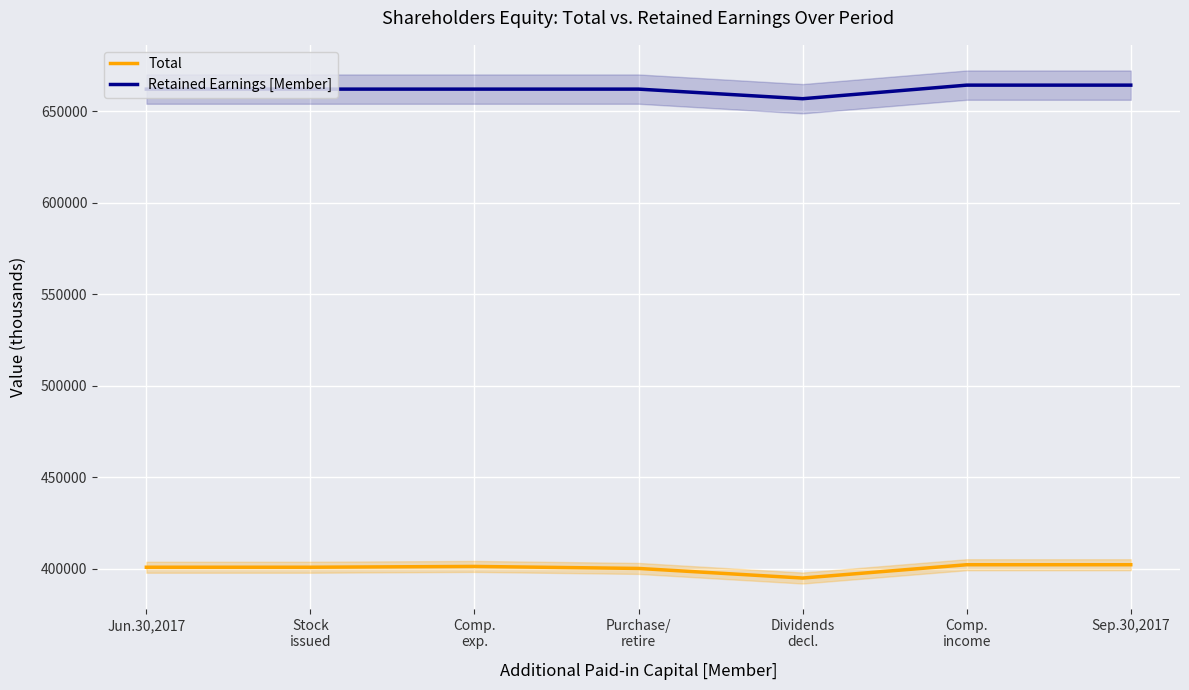

Where does the Retained Earnings [Member] series first go above 661976?

Comp.
income